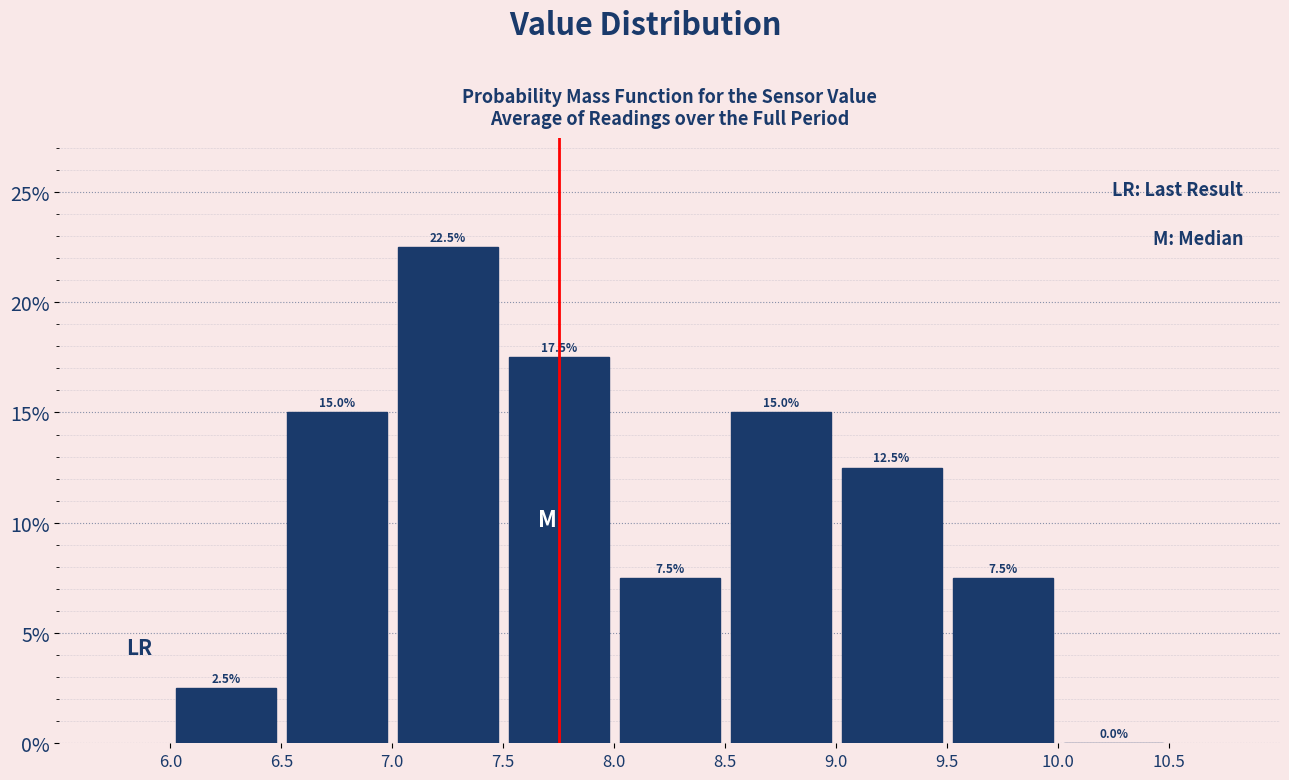

Reading left to right, list every bar in this chart as the range it spans on the x-axis followed by its height.

6.0 to 6.5: 2.5
6.5 to 7.0: 15.0
7.0 to 7.5: 22.5
7.5 to 8.0: 17.5
8.0 to 8.5: 7.5
8.5 to 9.0: 15.0
9.0 to 9.5: 12.5
9.5 to 10.0: 7.5
10.0 to 10.5: 0.0